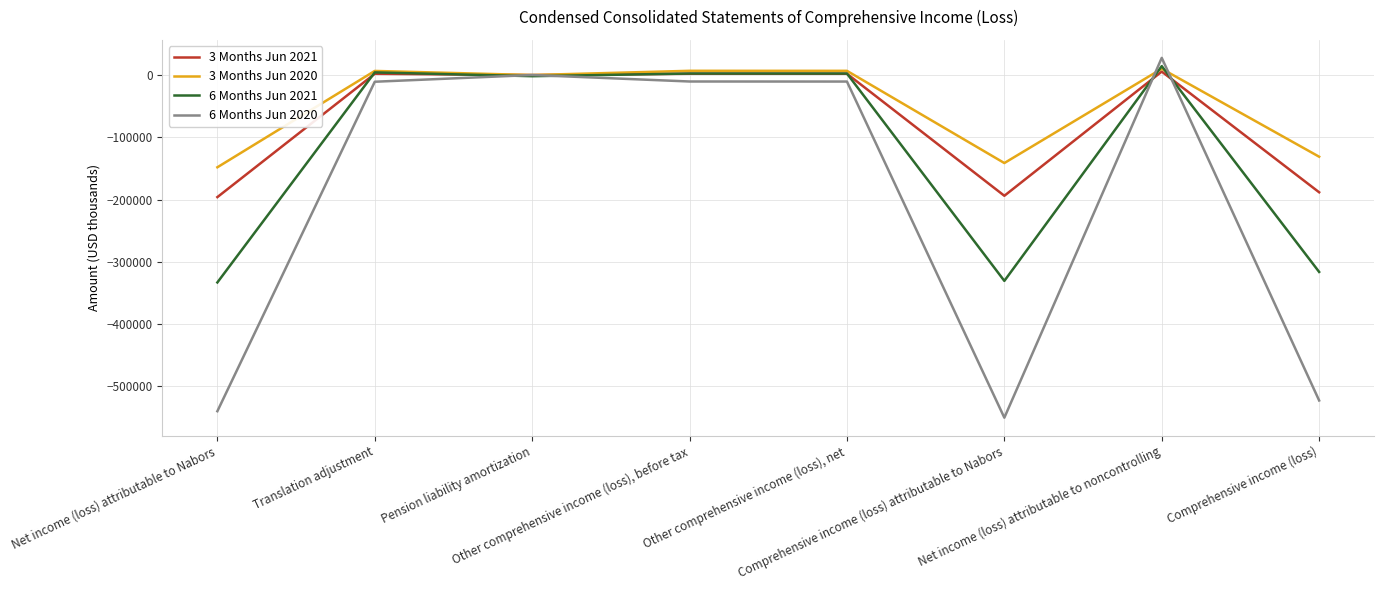

What is the sum of the 6 Months Jun 2021 values at Translation adjustment and Net income (loss) attributable to Nabors?

-328775